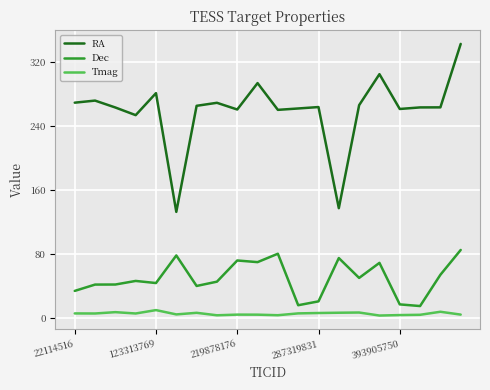

Which series has the largest range (max minus min)?

RA